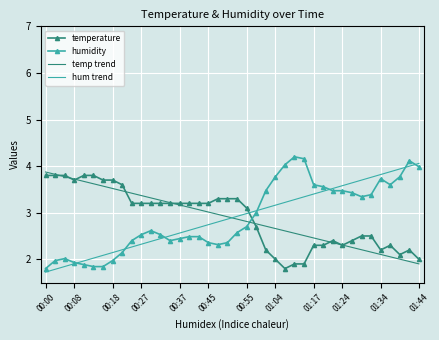

What is the maximum value for hum trend?

4.1